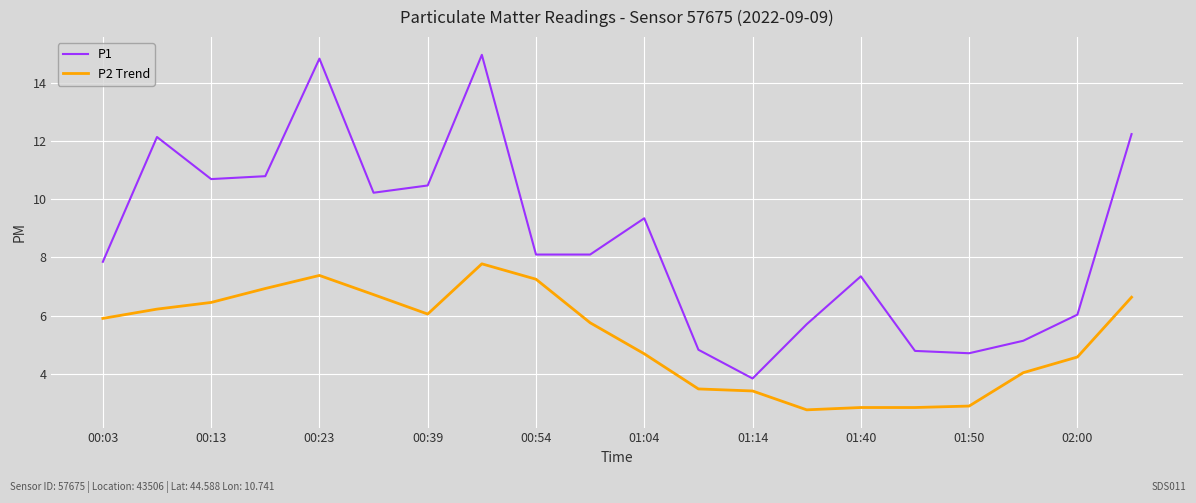

What is the maximum value shown in the chart?

15.0